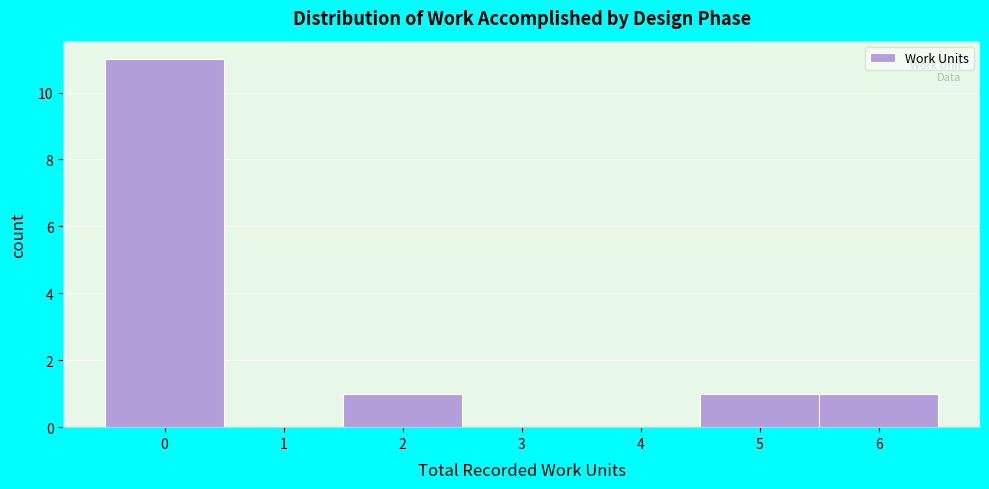

Reading left to right, transcribe this chart: for each bar, give the range it covers on the x-axis and its height. The values are not printed on the chart, so give them approximately, as read against the axis.

-0.5 to 0.5: 11
0.5 to 1.5: 0
1.5 to 2.5: 1
2.5 to 3.5: 0
3.5 to 4.5: 0
4.5 to 5.5: 1
5.5 to 6.5: 1